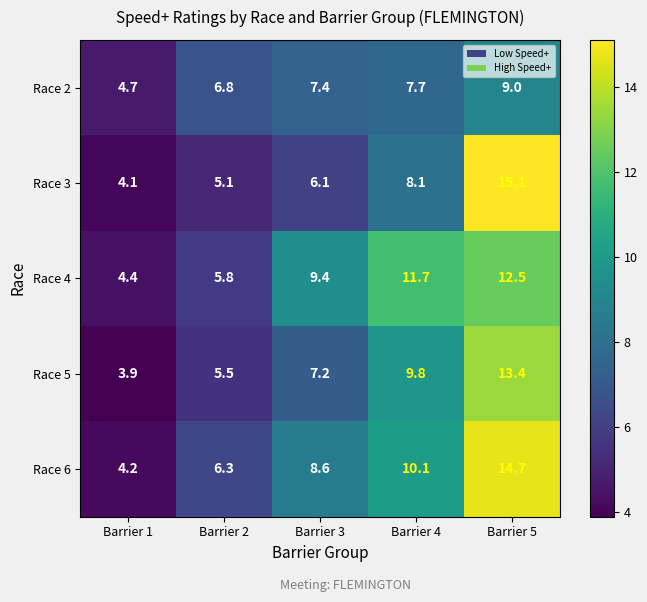

Is it true that Race 2 equals 2.7 at Barrier 3?

False